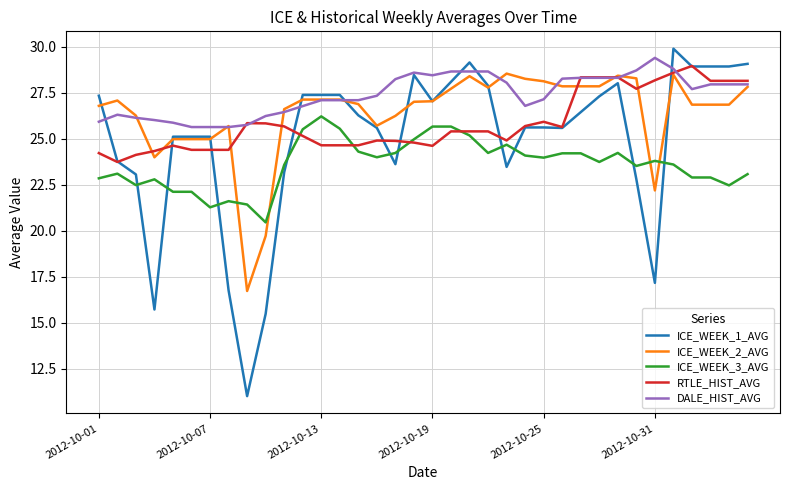

Which series has the widest spread of values?

ICE_WEEK_1_AVG